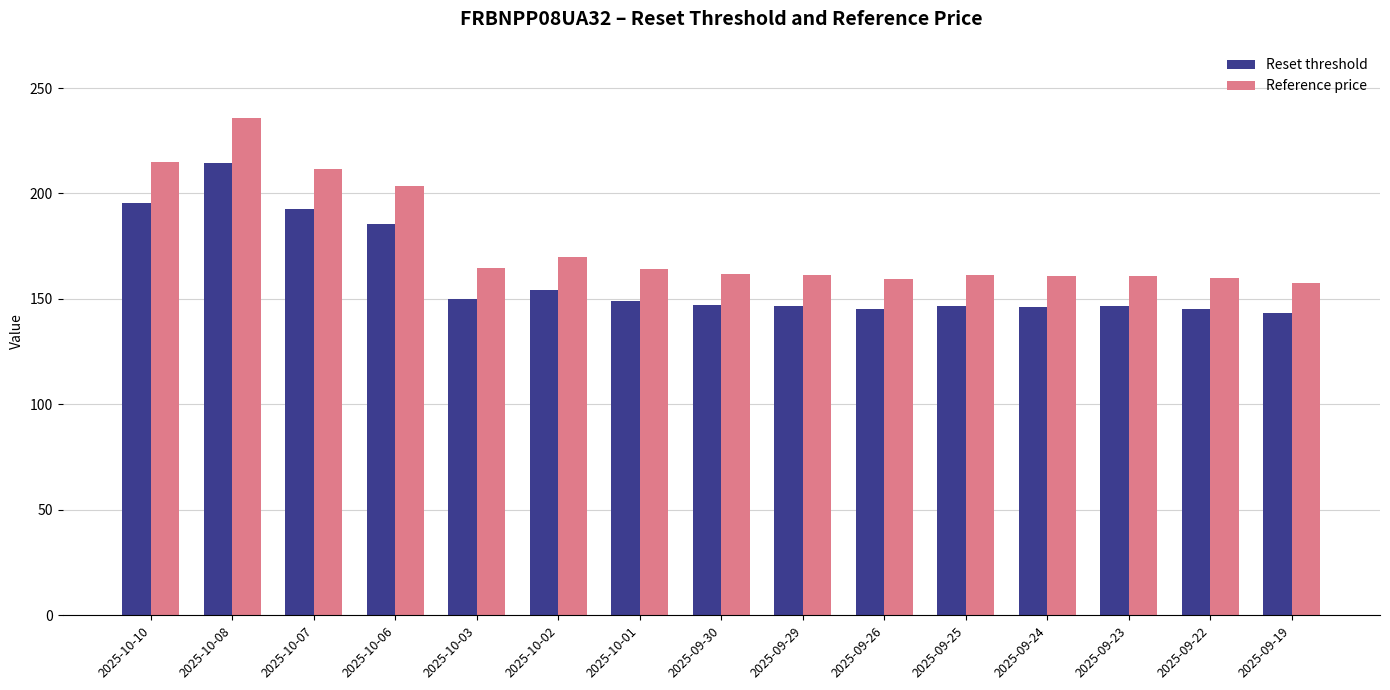

List the series in order of their overall mean, lowest first.

Reset threshold, Reference price